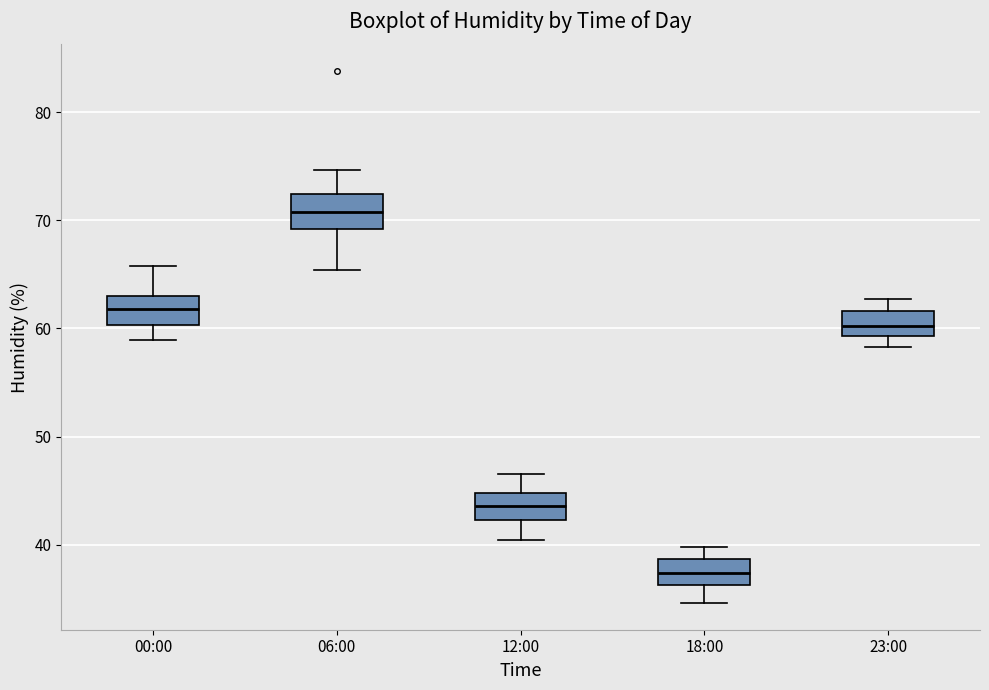

Reading left to right, read every box against the y-axis: the position of its median line, the range the box covers, and the ends of its whiskers. The values are not printed on the chart, so give them approximately, as read against the axis.

00:00: median 62, box 60 to 63, whiskers 59 to 66
06:00: median 71, box 69 to 72, whiskers 65 to 75
12:00: median 44, box 42 to 45, whiskers 40 to 47
18:00: median 37, box 36 to 39, whiskers 35 to 40
23:00: median 60, box 59 to 62, whiskers 58 to 63